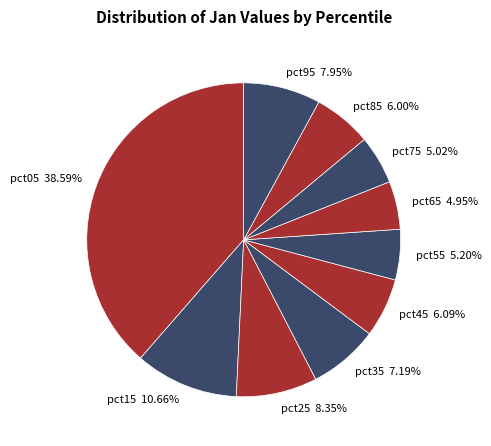

How many segments does this pie chart have?

10